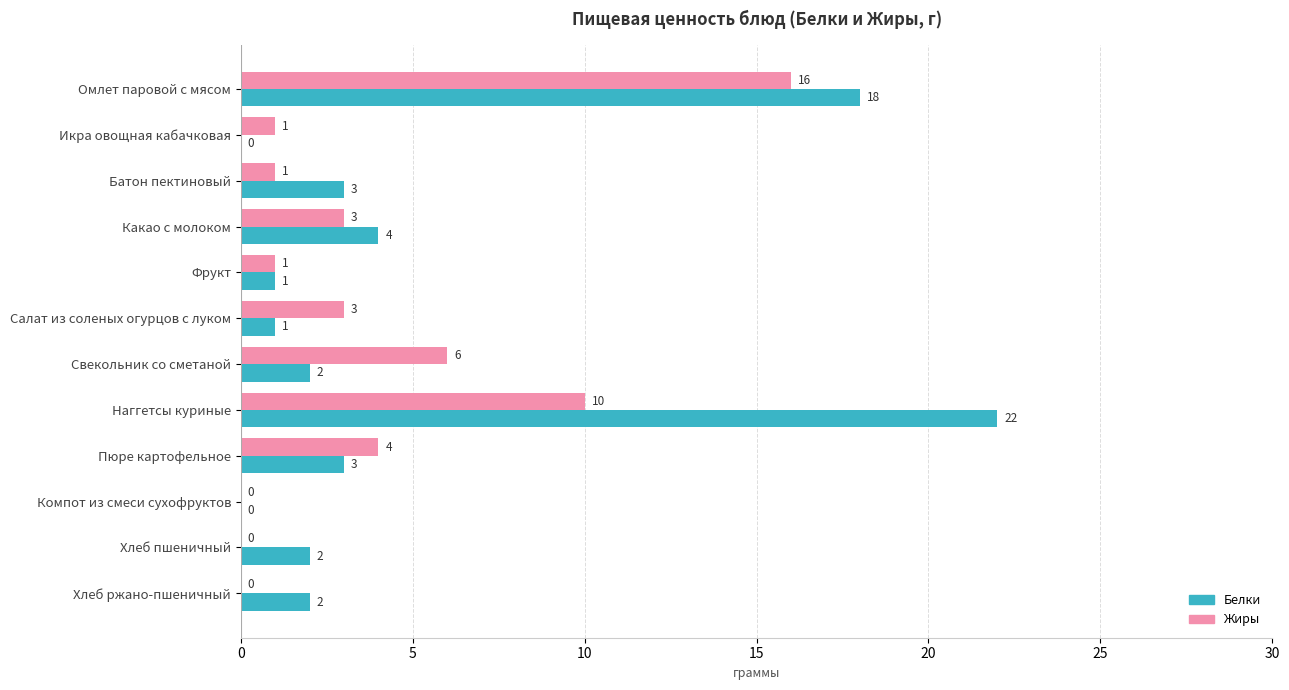

Between Омлет паровой с мясом and Наггетсы куриные, which series saw the biggest shift?

Жиры